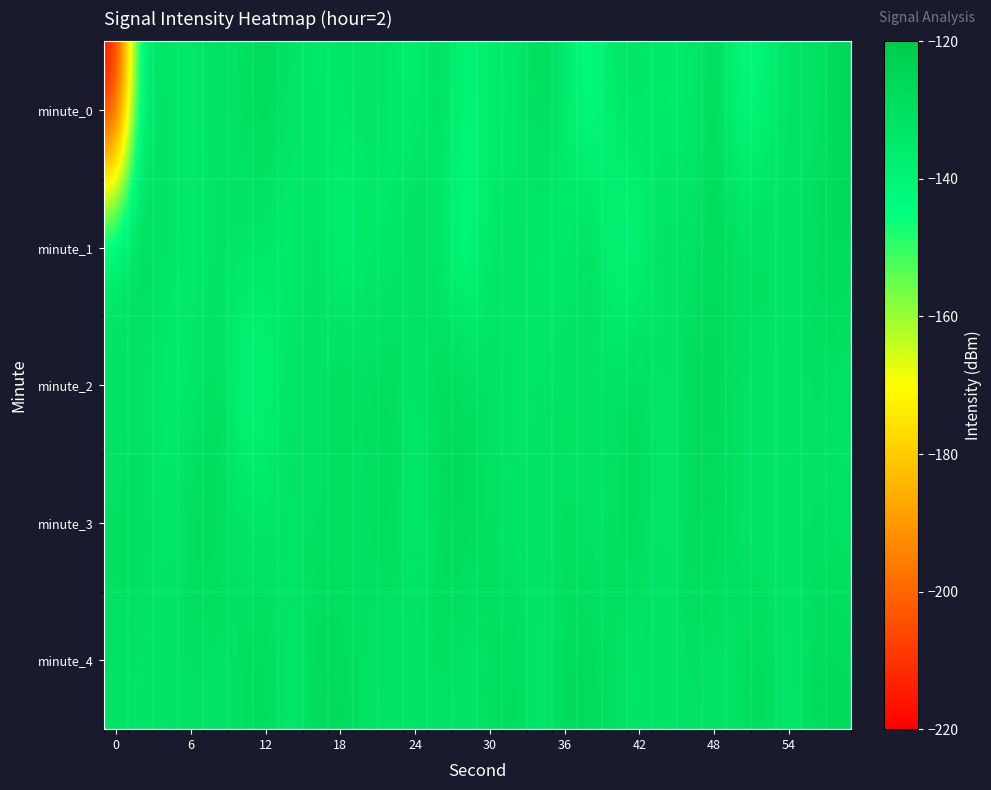

What is the maximum value shown in the chart?

-125.1